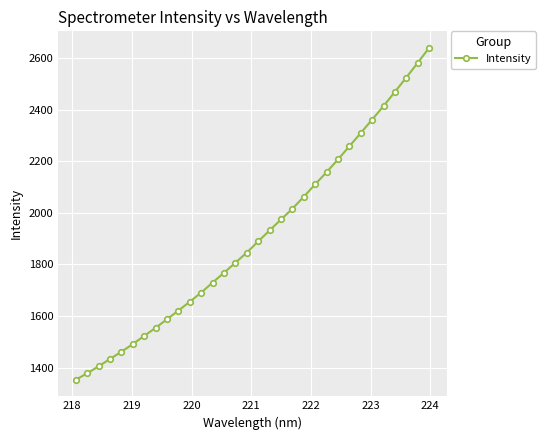

What is the sum of all values?

61204.3